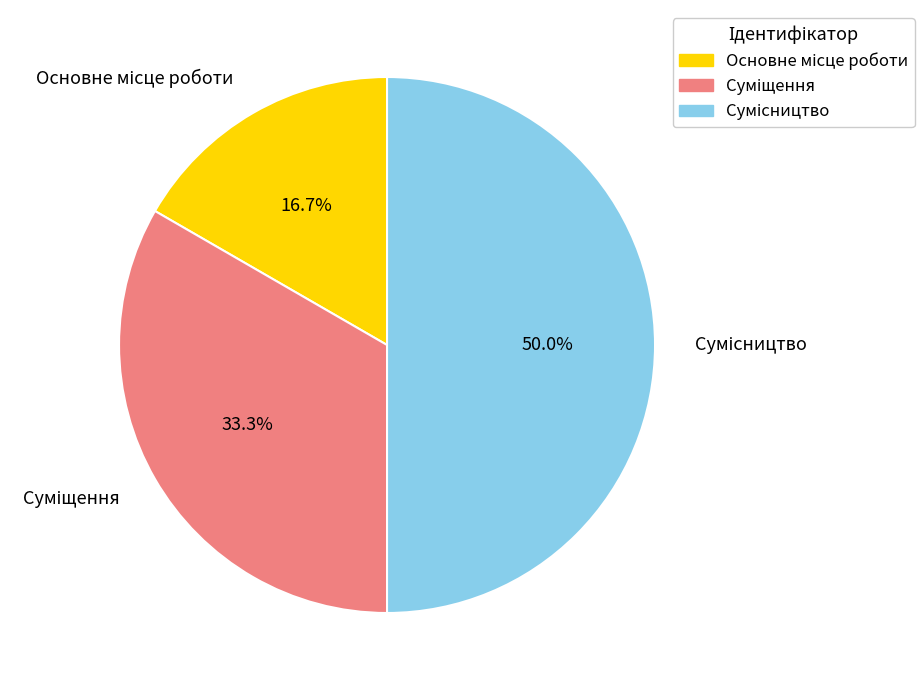

What percentage is NOT represented by Основне місце роботи?

83.3%